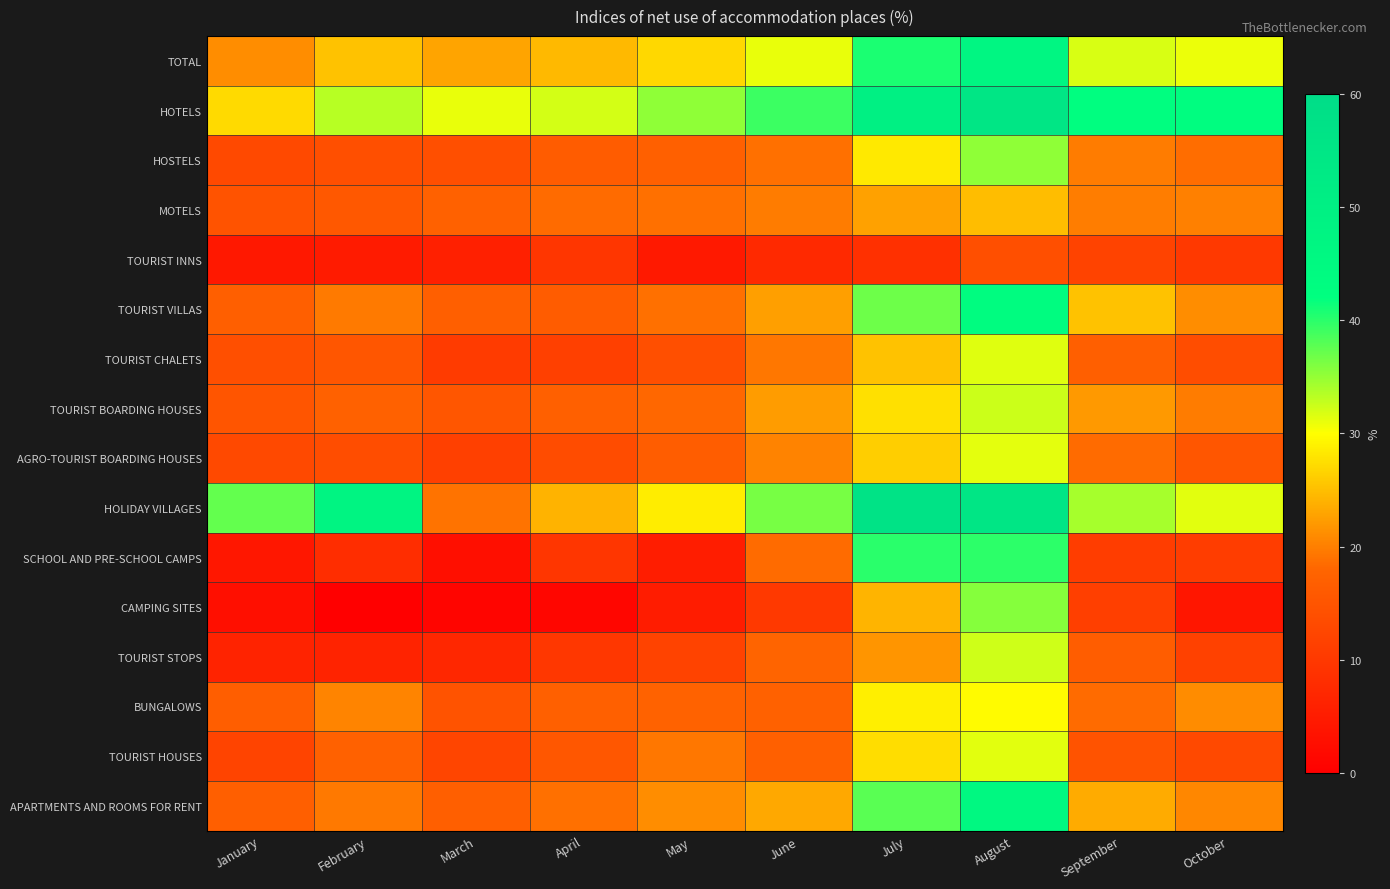

At how many categories does at least one series exceed 24?

10